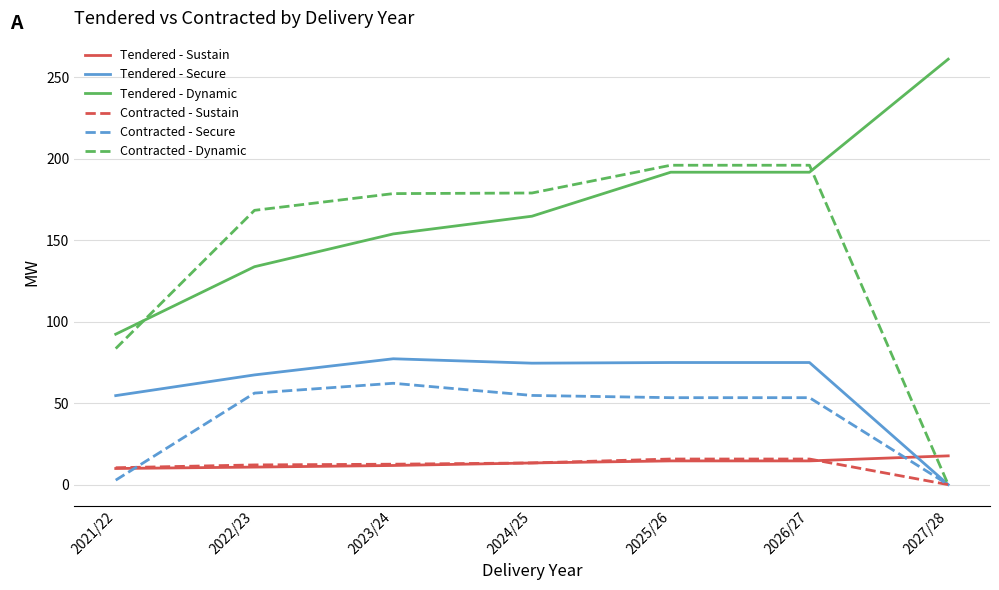

Which series has the largest range (max minus min)?

Contracted - Dynamic